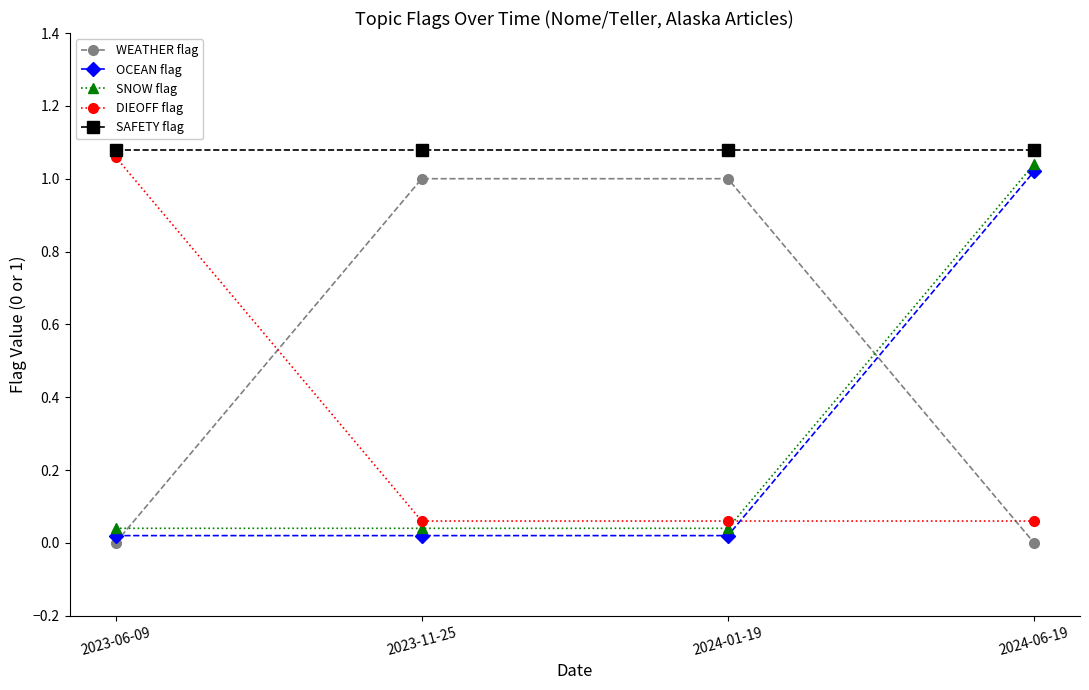

What is the sum of all DIEOFF flag values?

1.2